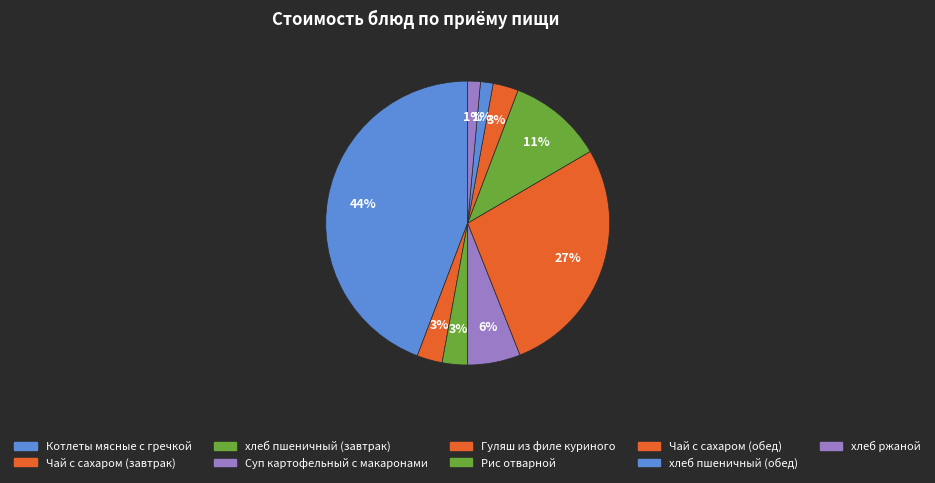

Which has a higher value, хлеб пшеничный (обед) or Суп картофельный с макаронами?

Суп картофельный с макаронами